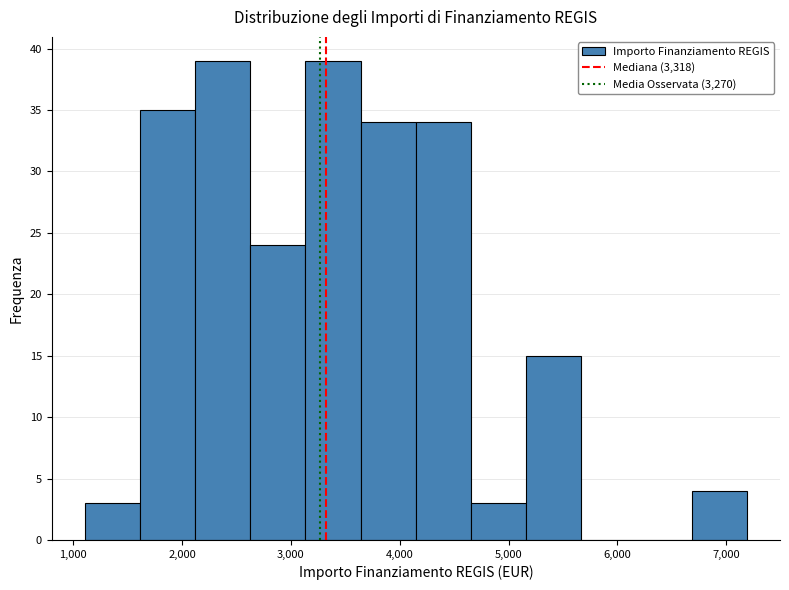

Reading left to right, transcribe this chart: for each bar, give the range it covers on the x-axis and its height. Neither the bar edges nor the heights are printed on the chart, so give them approximately, as read against the axes.

1100 to 1600: 3
1600 to 2100: 35
2100 to 2600: 39
2600 to 3100: 24
3100 to 3600: 39
3600 to 4100: 34
4100 to 4700: 34
4700 to 5200: 3
5200 to 5700: 15
5700 to 6200: 0
6200 to 6700: 0
6700 to 7200: 4